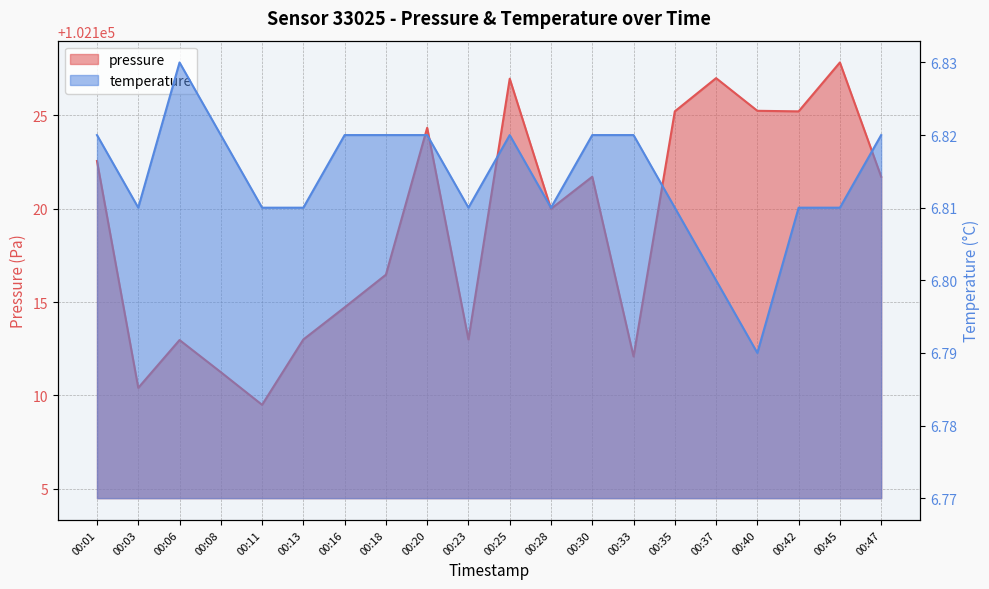

The value of pressure at 00:45 is 102127.8. True or false?

True